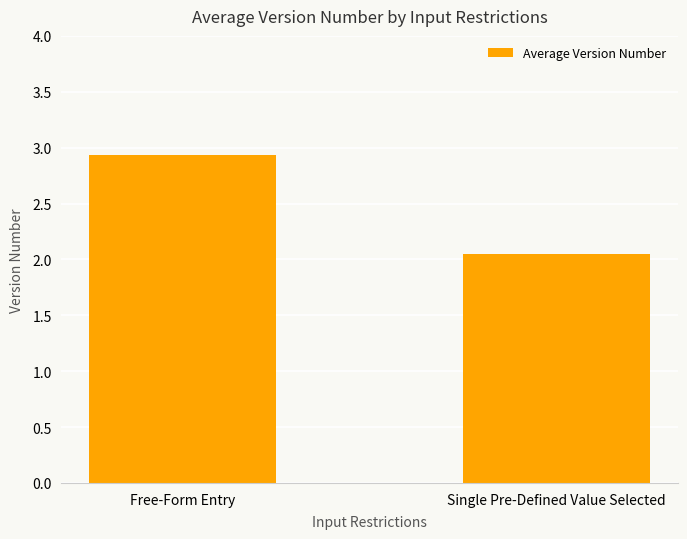

Where is the data nearest to the value 2?

Single Pre-Defined Value Selected